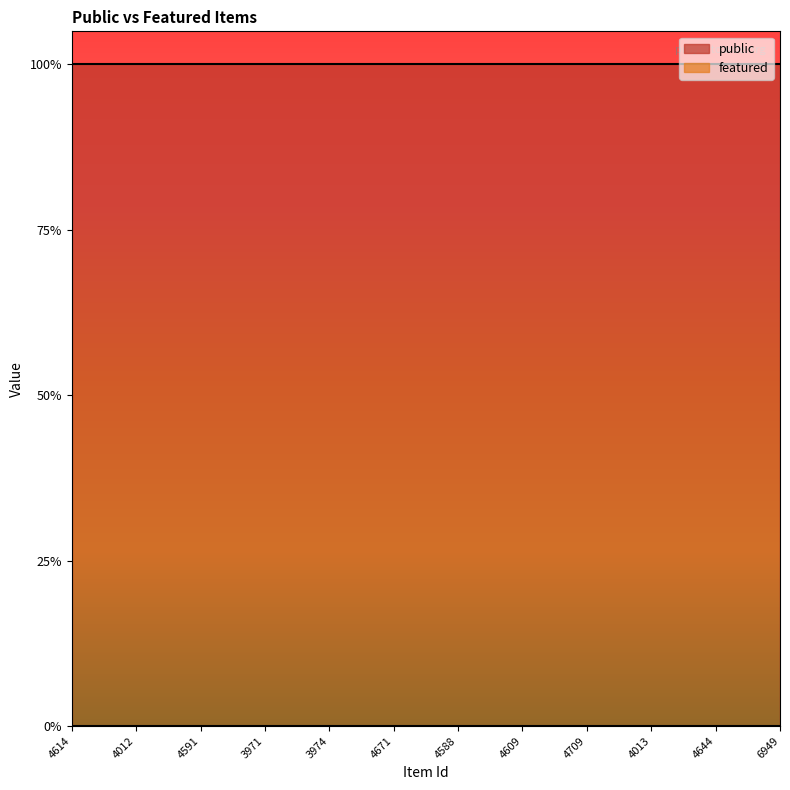

True or false: public and featured intersect in this chart.

False